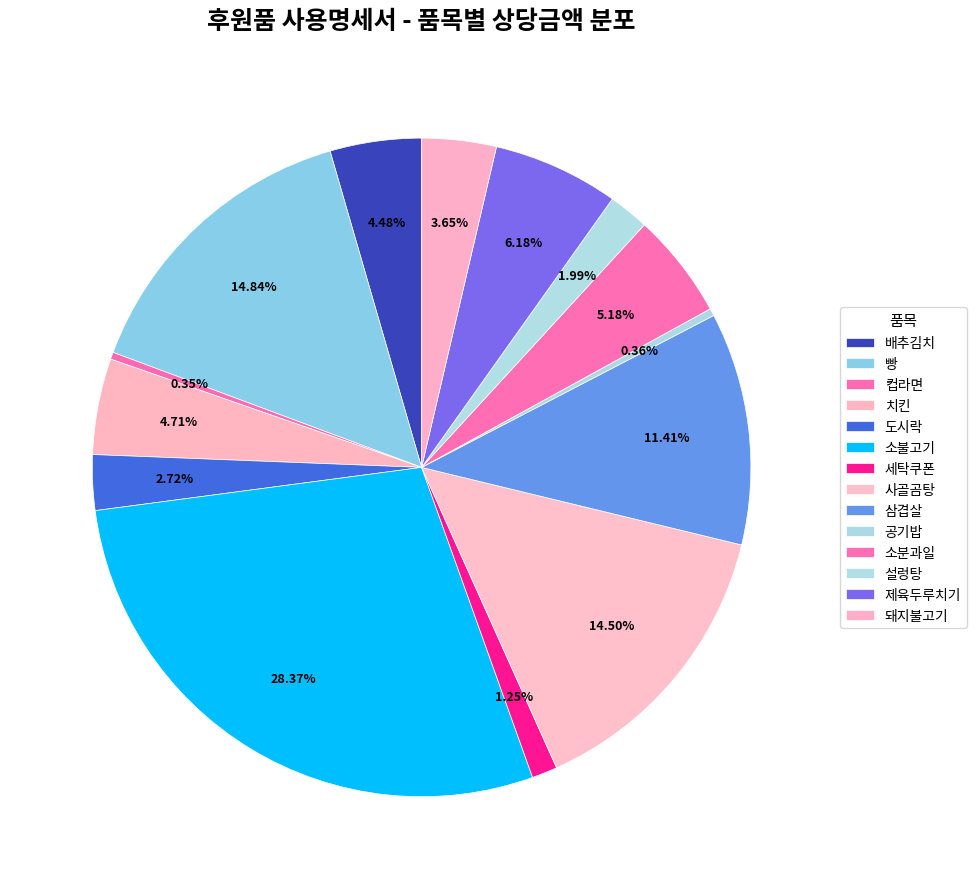

What percentage do 도시락 and 소분과일 together represent?

7.9%